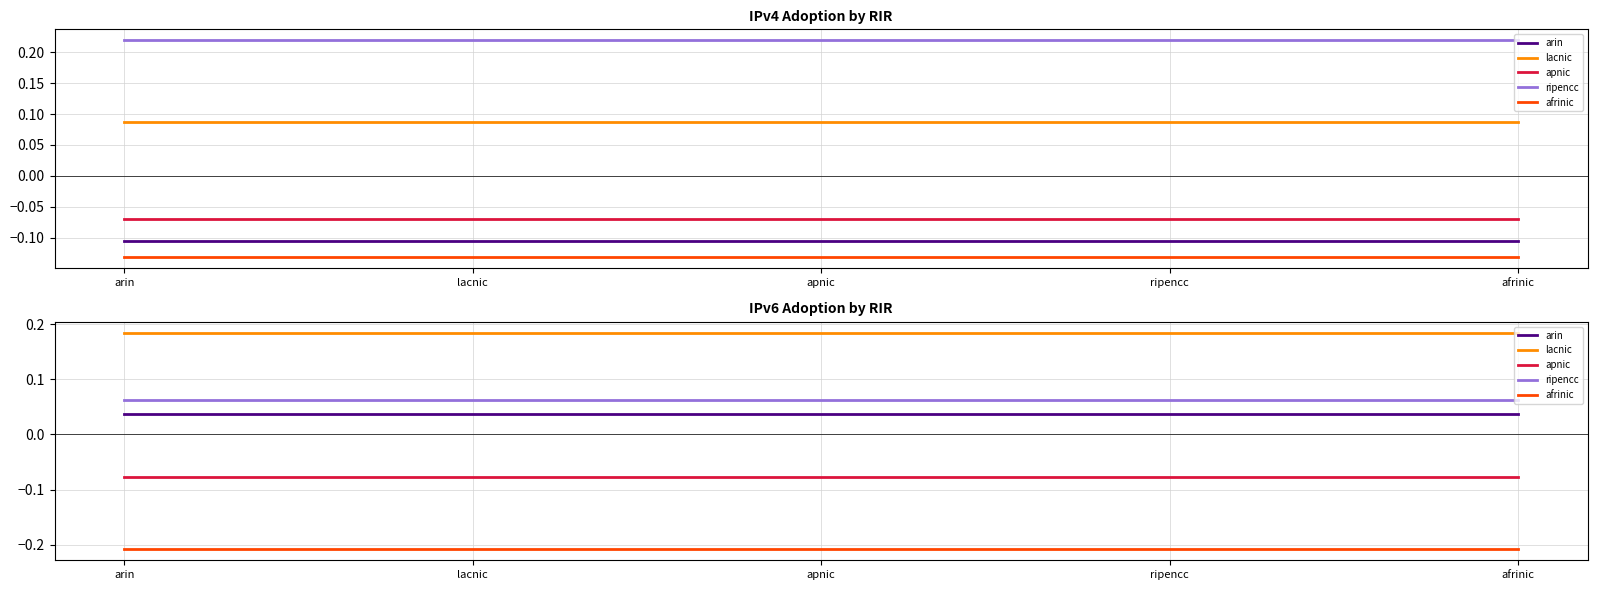

Reading left to right, extract all data points from this chart.

arin: arin=0.0	lacnic=0.0	apnic=0.0	ripencc=0.0	afrinic=0.0
lacnic: arin=0.2	lacnic=0.2	apnic=0.2	ripencc=0.2	afrinic=0.2
apnic: arin=-0.1	lacnic=-0.1	apnic=-0.1	ripencc=-0.1	afrinic=-0.1
ripencc: arin=0.1	lacnic=0.1	apnic=0.1	ripencc=0.1	afrinic=0.1
afrinic: arin=-0.2	lacnic=-0.2	apnic=-0.2	ripencc=-0.2	afrinic=-0.2